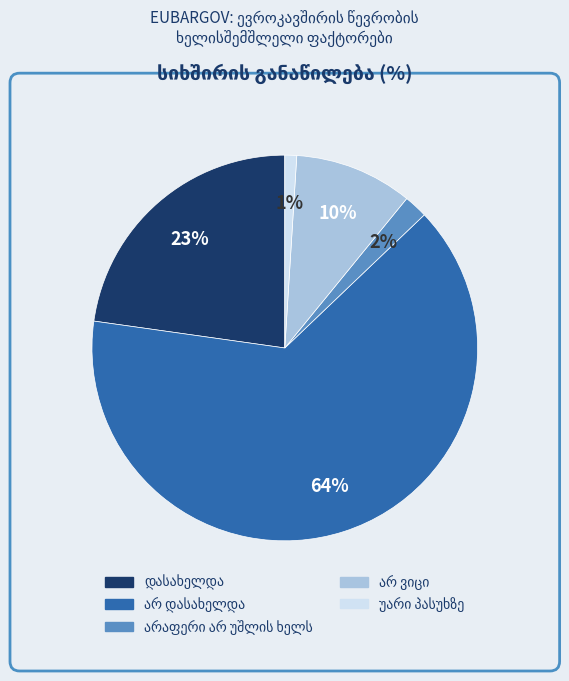

Is there any slice that represents more than half of the pie?

Yes